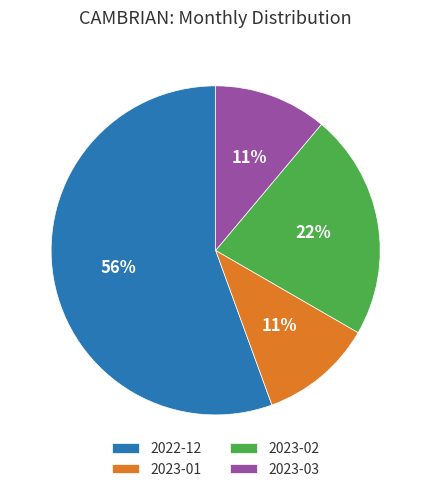

Which slice is the largest?

2022-12